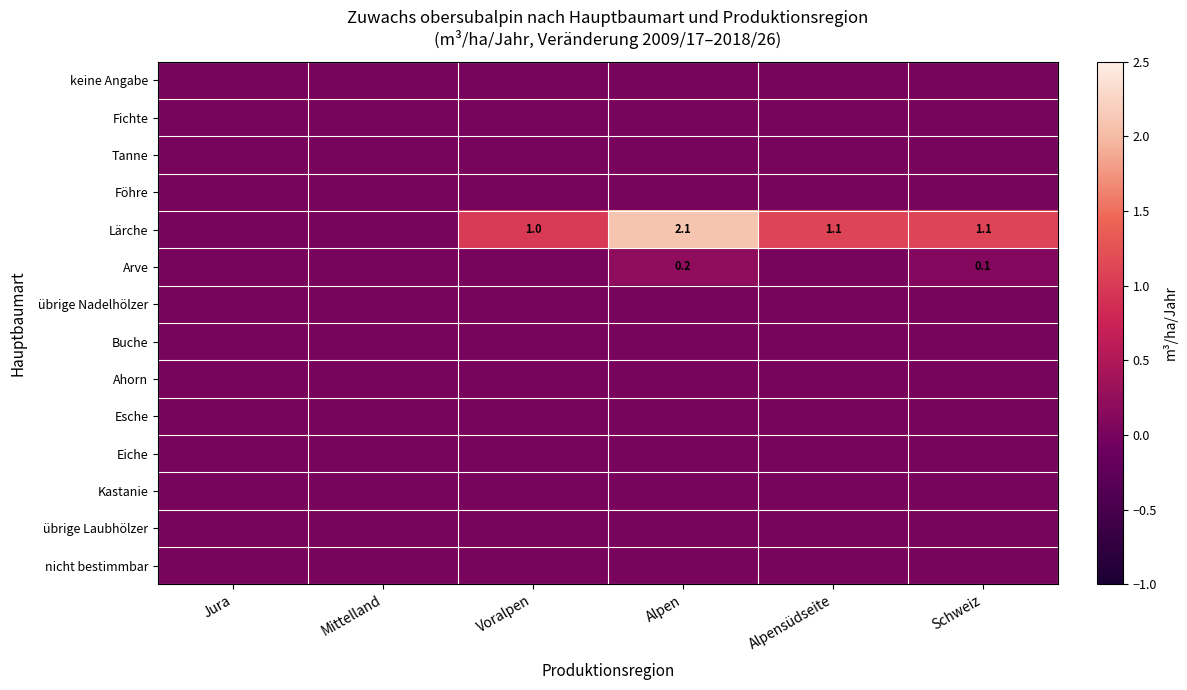

List the labels in order of Fichte value, largest first.

Jura, Mittelland, Voralpen, Alpen, Alpensüdseite, Schweiz